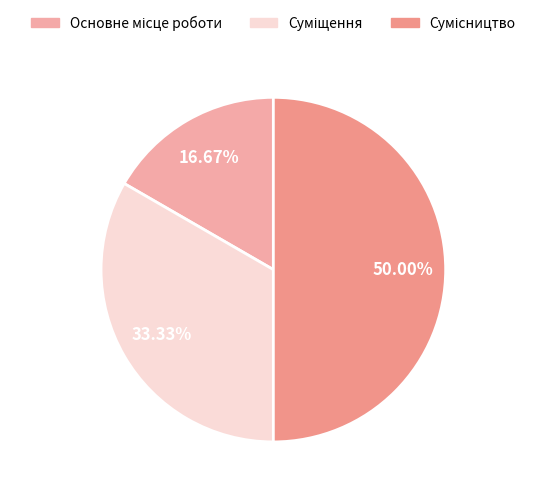

What is the smallest slice in the pie chart?

Основне місце роботи